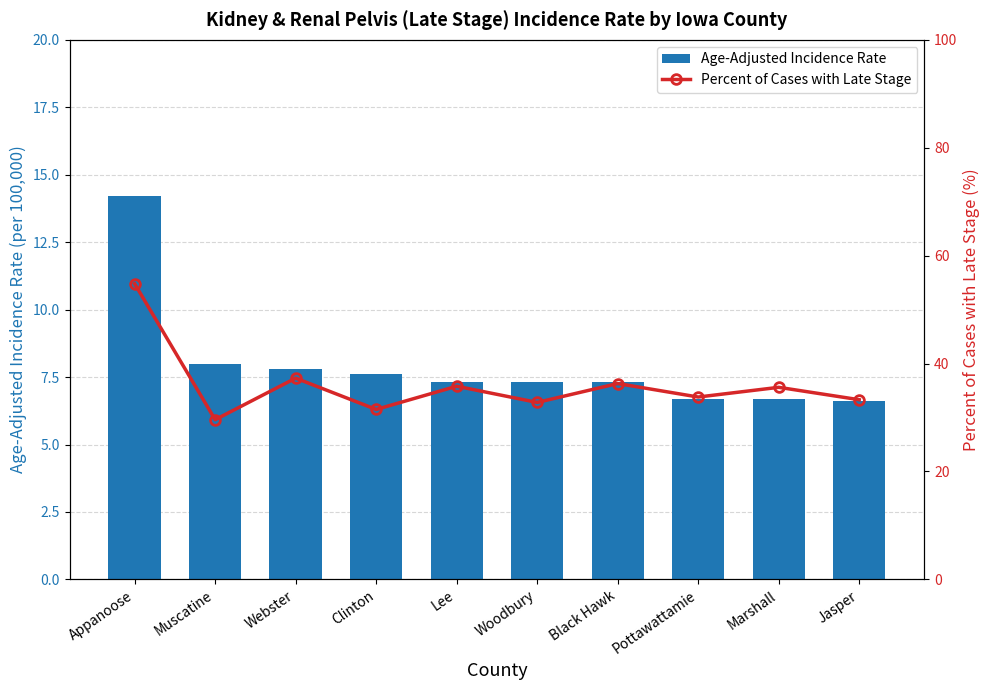

Reading left to right, list all the values displayed in this chart.

Age-Adjusted Incidence Rate: 14.2	8.0	7.8	7.6	7.3	7.3	7.3	6.7	6.7	6.6
Percent of Cases with Late Stage: 54.8	29.6	37.3	31.5	35.8	32.8	36.3	33.8	35.6	33.3